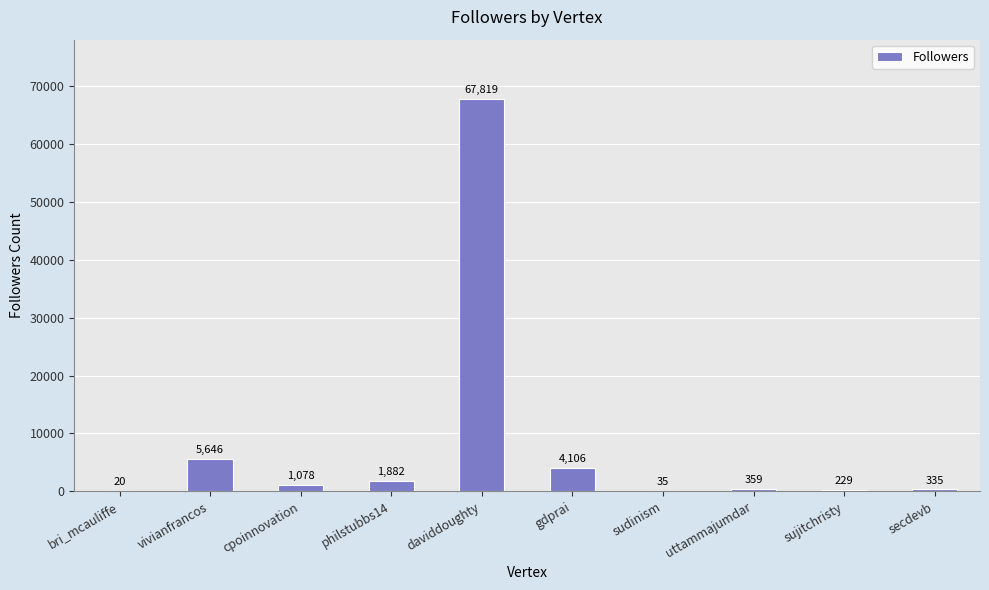

What is the change in value from bri_mcauliffe to philstubbs14?

+1862